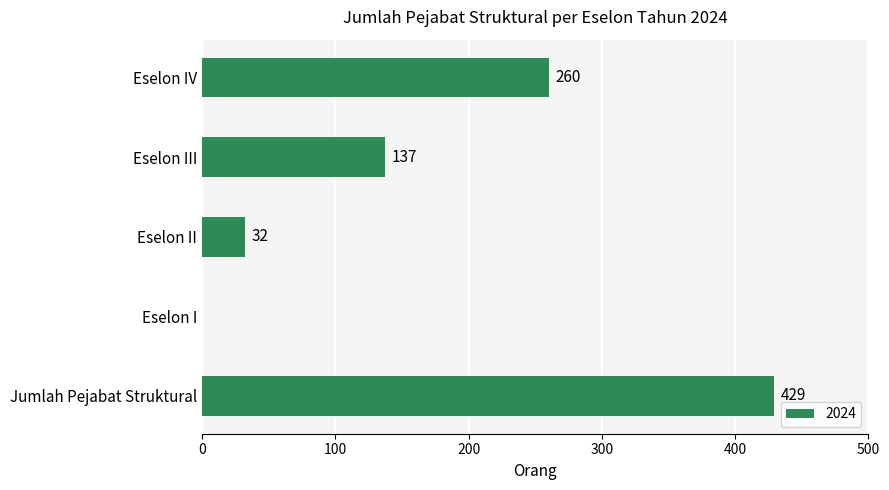

What is the maximum value shown in the chart?

429